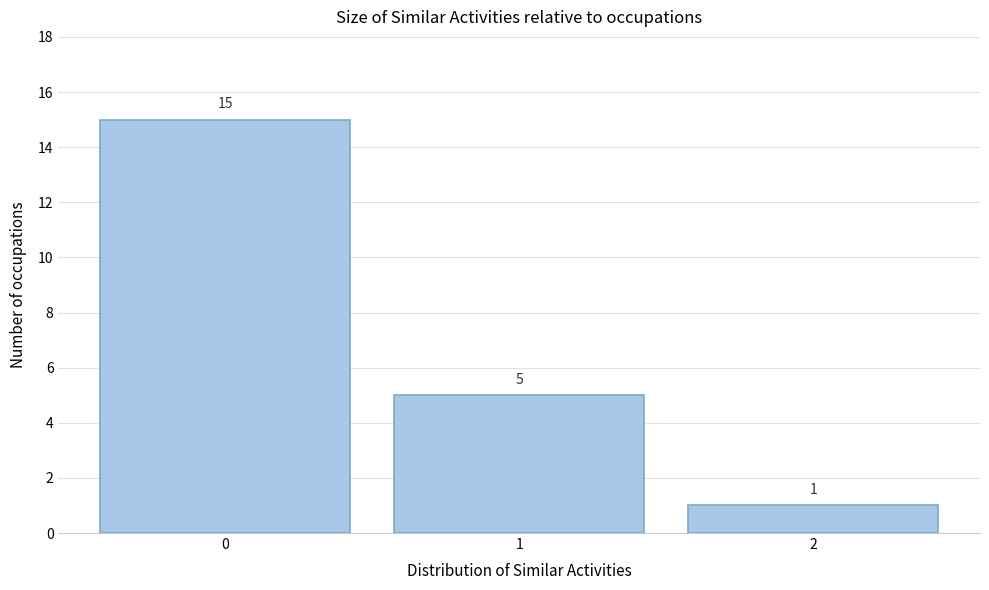

Reading left to right, list every bar in this chart as the range it spans on the x-axis followed by its height.

-0.5 to 0.5: 15
0.5 to 1.5: 5
1.5 to 2.5: 1